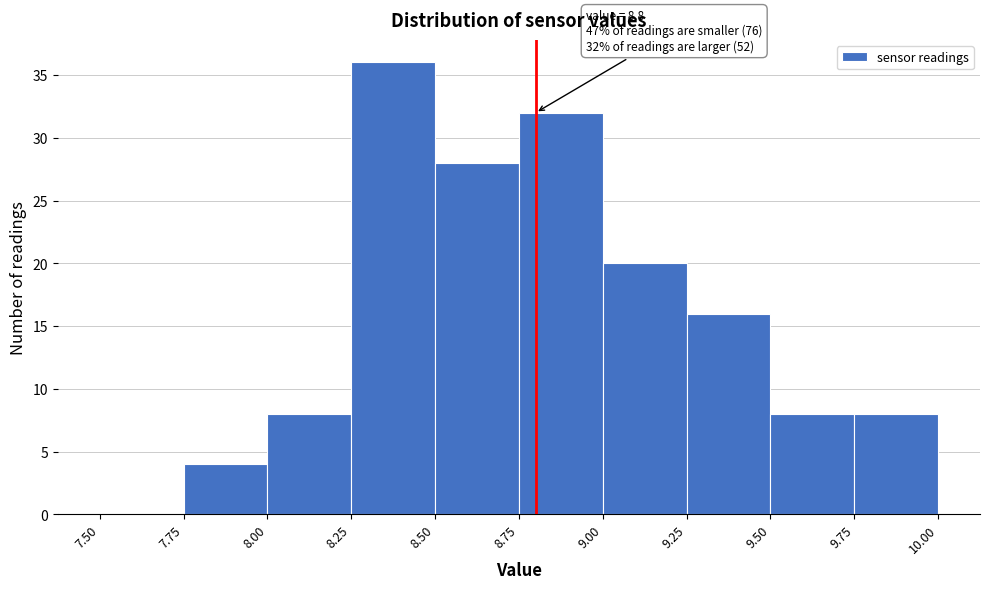

Over which range of the x-axis is the bar tallest?

8.25 to 8.50